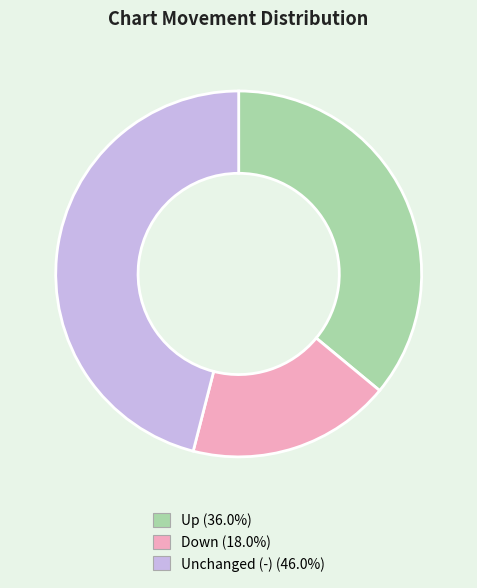

Is there any slice that represents more than half of the pie?

No